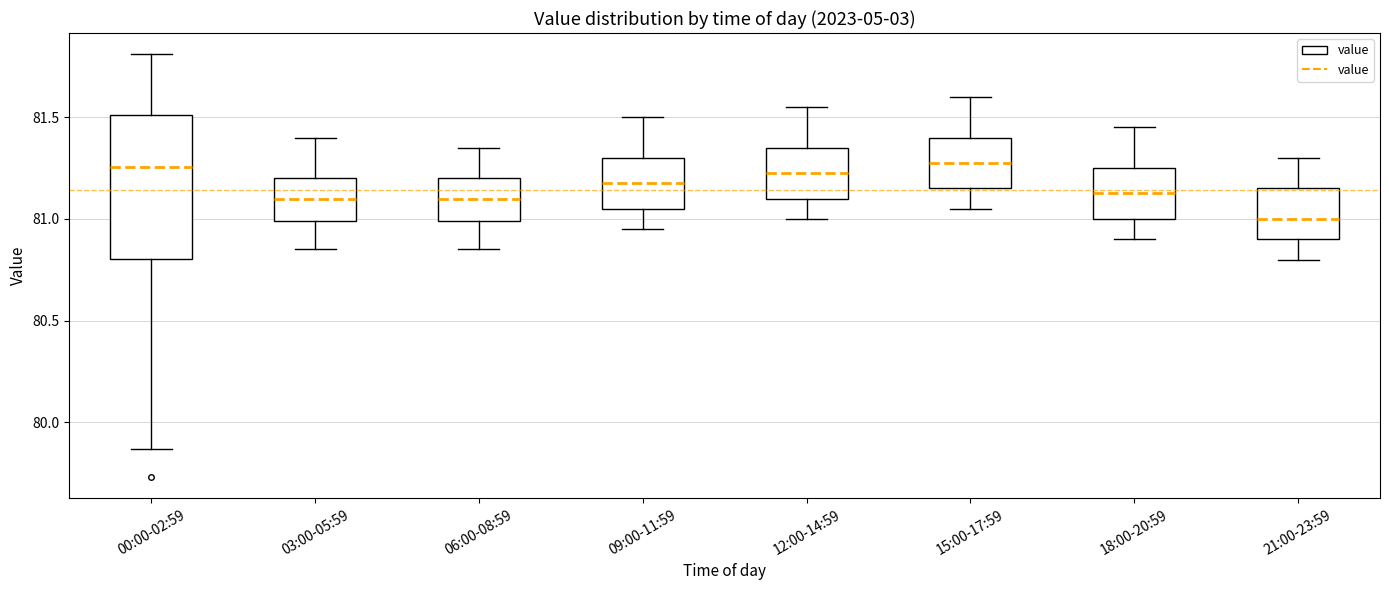

Reading left to right, transcribe this box plot: for each box, give where its median line is, the range the box spans, and where its two whiskers end, as read against the y-axis. The values are not printed on the chart, so give them approximately, as read against the axis.

00:00-02:59: median 81.25, box 80.80 to 81.50, whiskers 79.85 to 81.80
03:00-05:59: median 81.10, box 81.00 to 81.20, whiskers 80.85 to 81.40
06:00-08:59: median 81.10, box 81.00 to 81.20, whiskers 80.85 to 81.35
09:00-11:59: median 81.20, box 81.05 to 81.30, whiskers 80.95 to 81.50
12:00-14:59: median 81.25, box 81.10 to 81.35, whiskers 81.00 to 81.55
15:00-17:59: median 81.30, box 81.15 to 81.40, whiskers 81.05 to 81.60
18:00-20:59: median 81.15, box 81.00 to 81.25, whiskers 80.90 to 81.45
21:00-23:59: median 81.00, box 80.90 to 81.15, whiskers 80.80 to 81.30